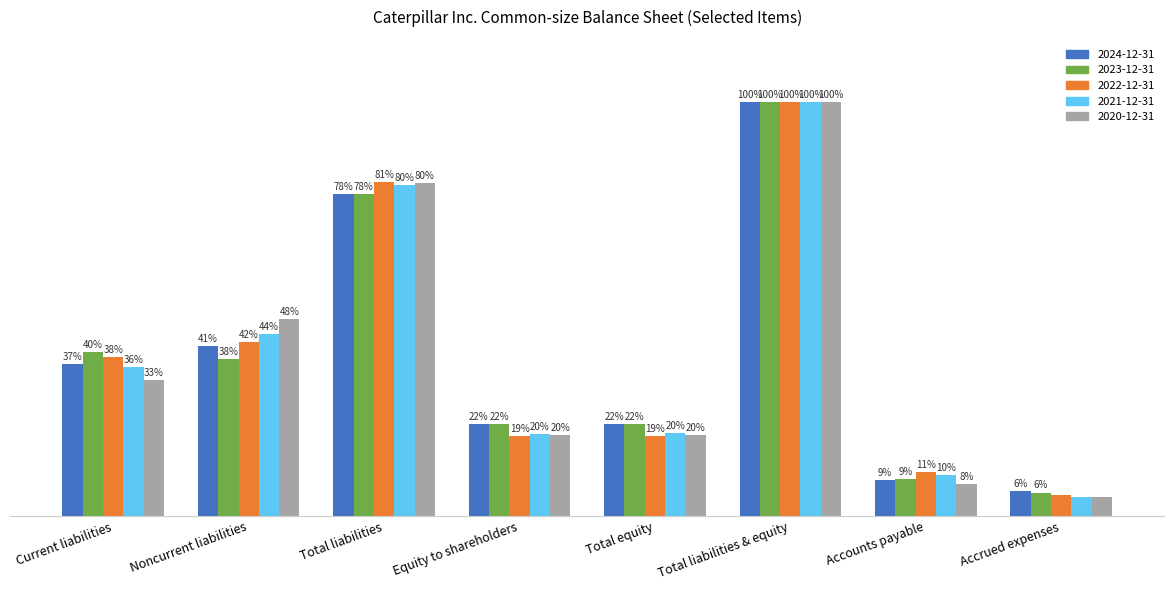

What are all the series names shown in the legend?

2024-12-31, 2023-12-31, 2022-12-31, 2021-12-31, 2020-12-31